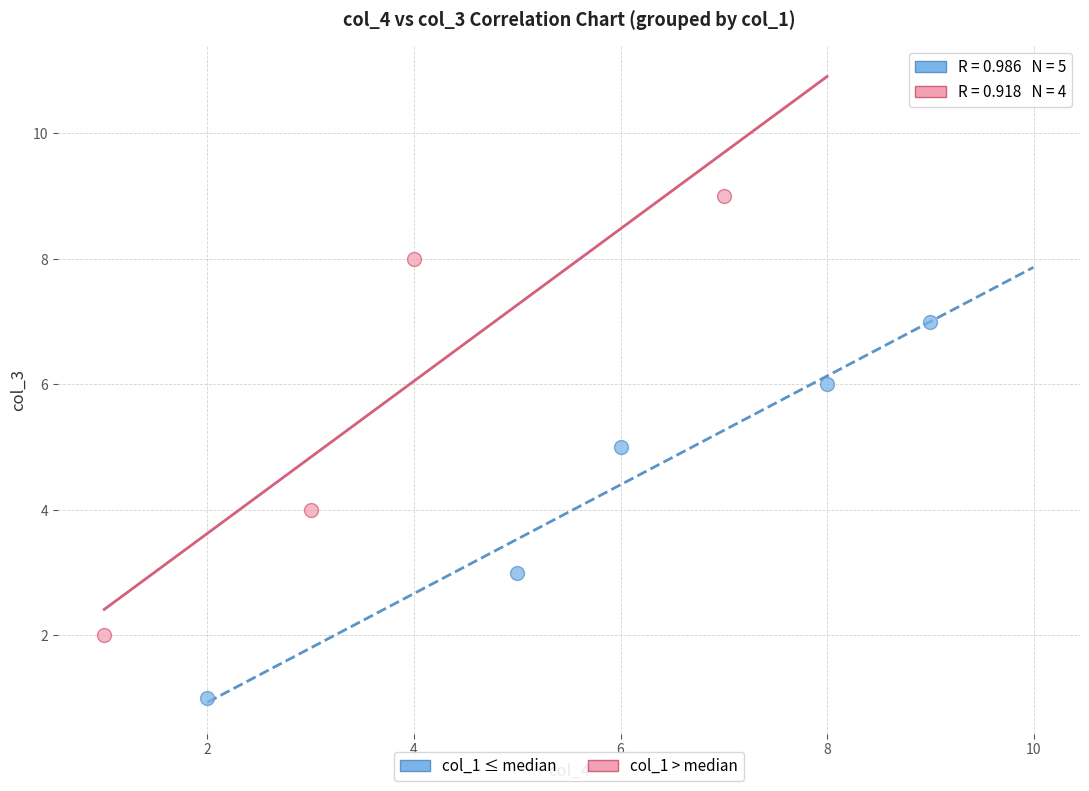

Which series reaches the maximum Y coordinate?

col_1 > median